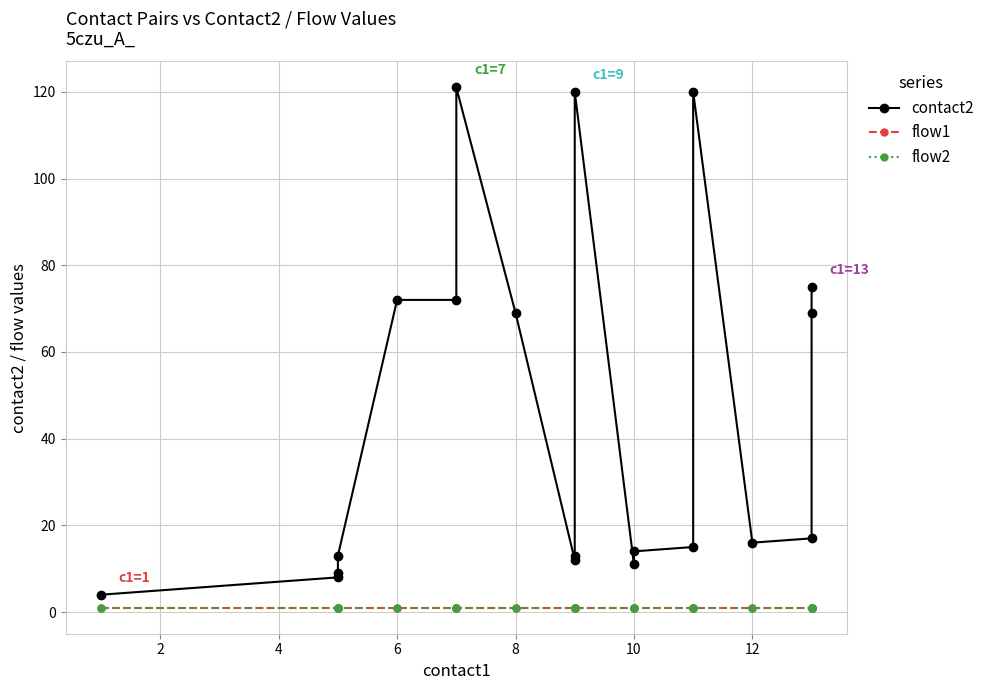

At how many categories does at least one series exceed 101?

3